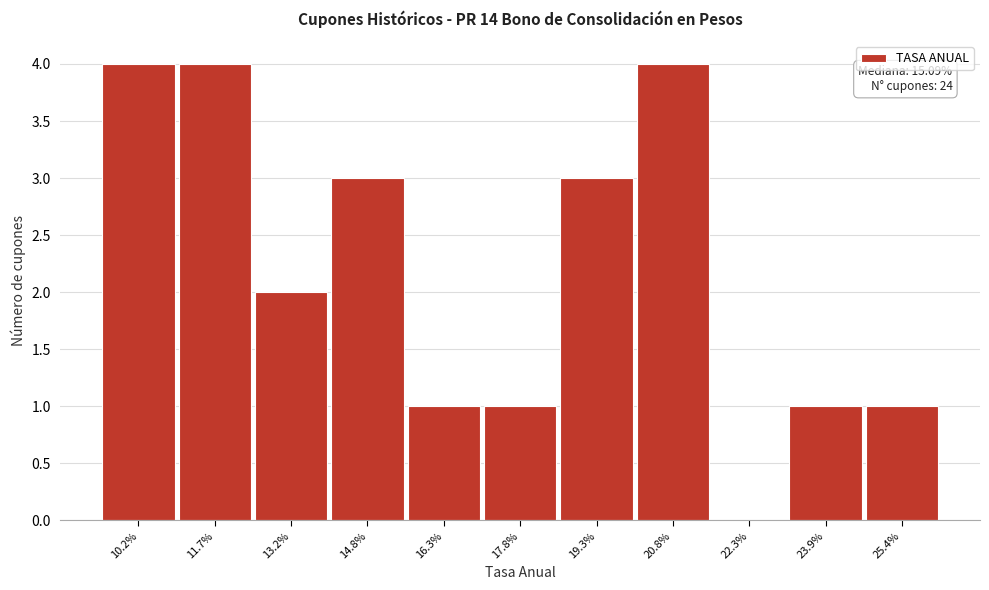

Reading right to left, what are all the values shown in this chart?

25.4%=1	23.9%=1	22.3%=0	20.8%=4	19.3%=3	17.8%=1	16.3%=1	14.8%=3	13.2%=2	11.7%=4	10.2%=4